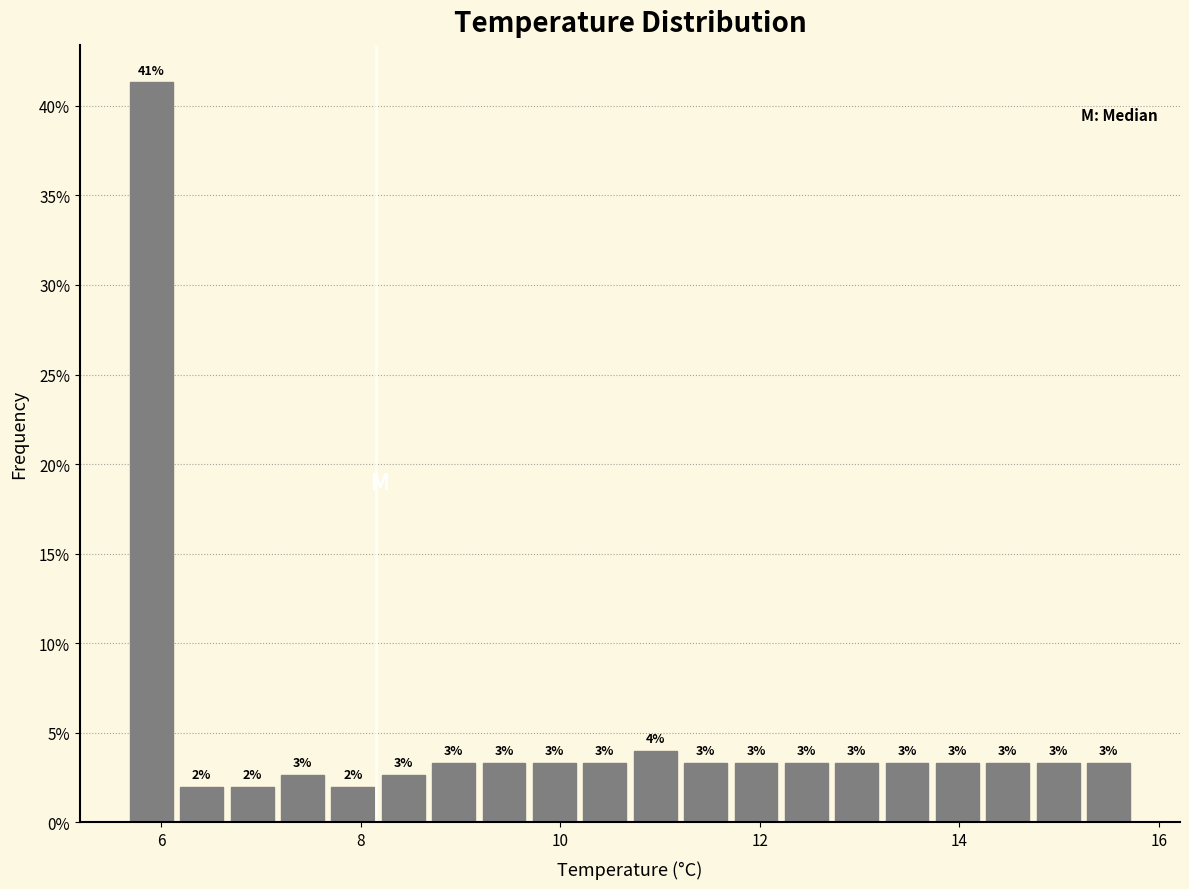

Read against the x-axis, roughly where is the centre of the tallest bar?

6.0